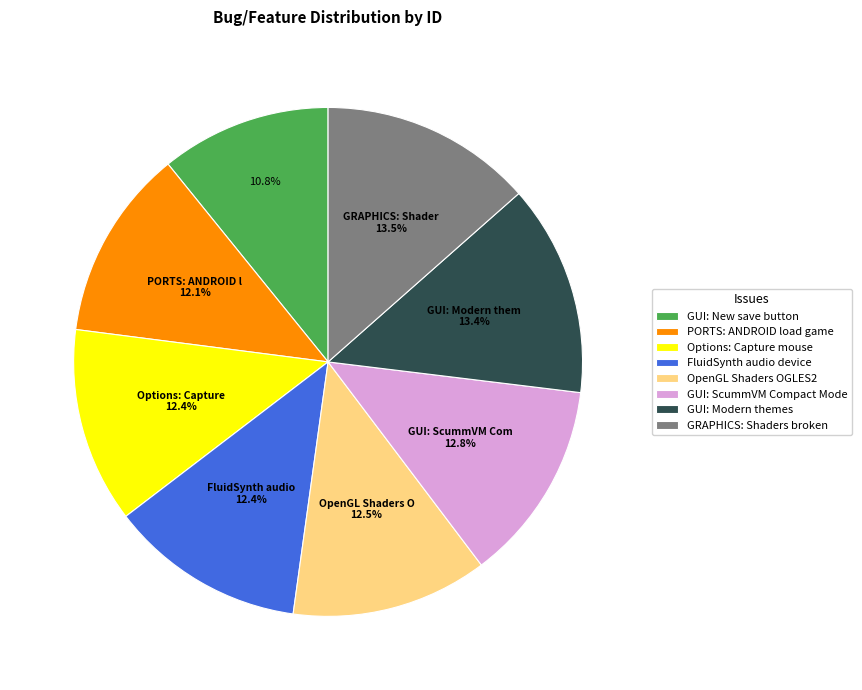

Count the number of slices in the pie.

8